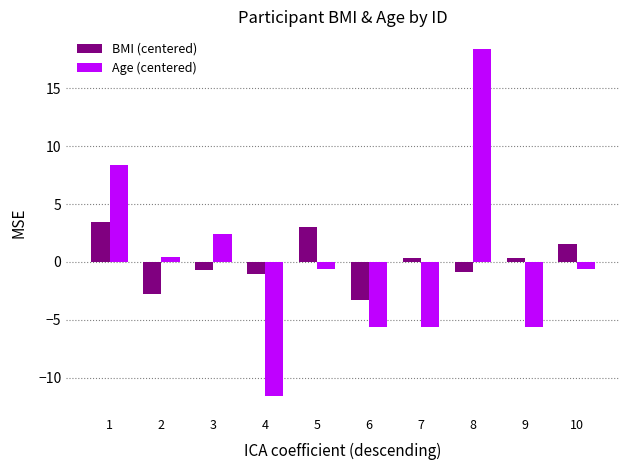

The BMI (centered) series shows -0.7 at 3. True or false?

True